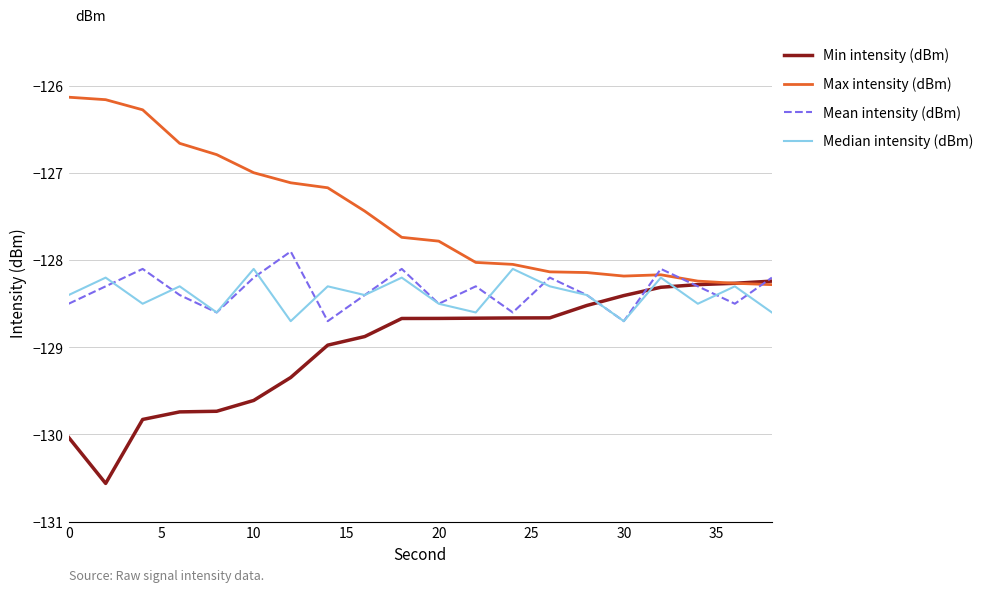

Which series ends up on top after the final intersection of Max intensity (dBm) and Mean intensity (dBm)?

Mean intensity (dBm)